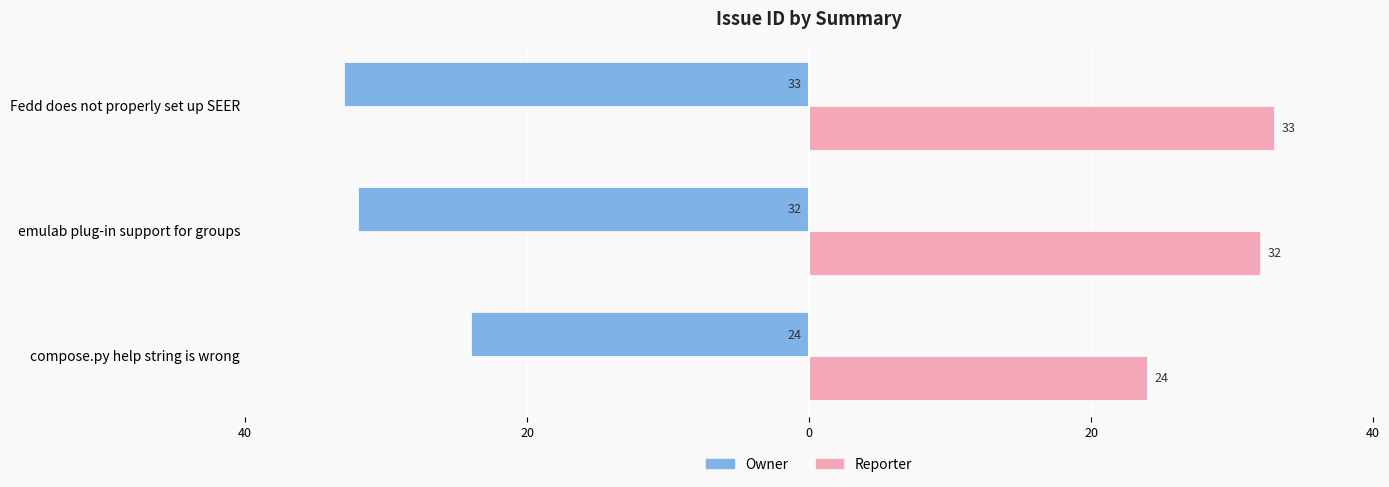

What are all the series names shown in the legend?

Owner, Reporter